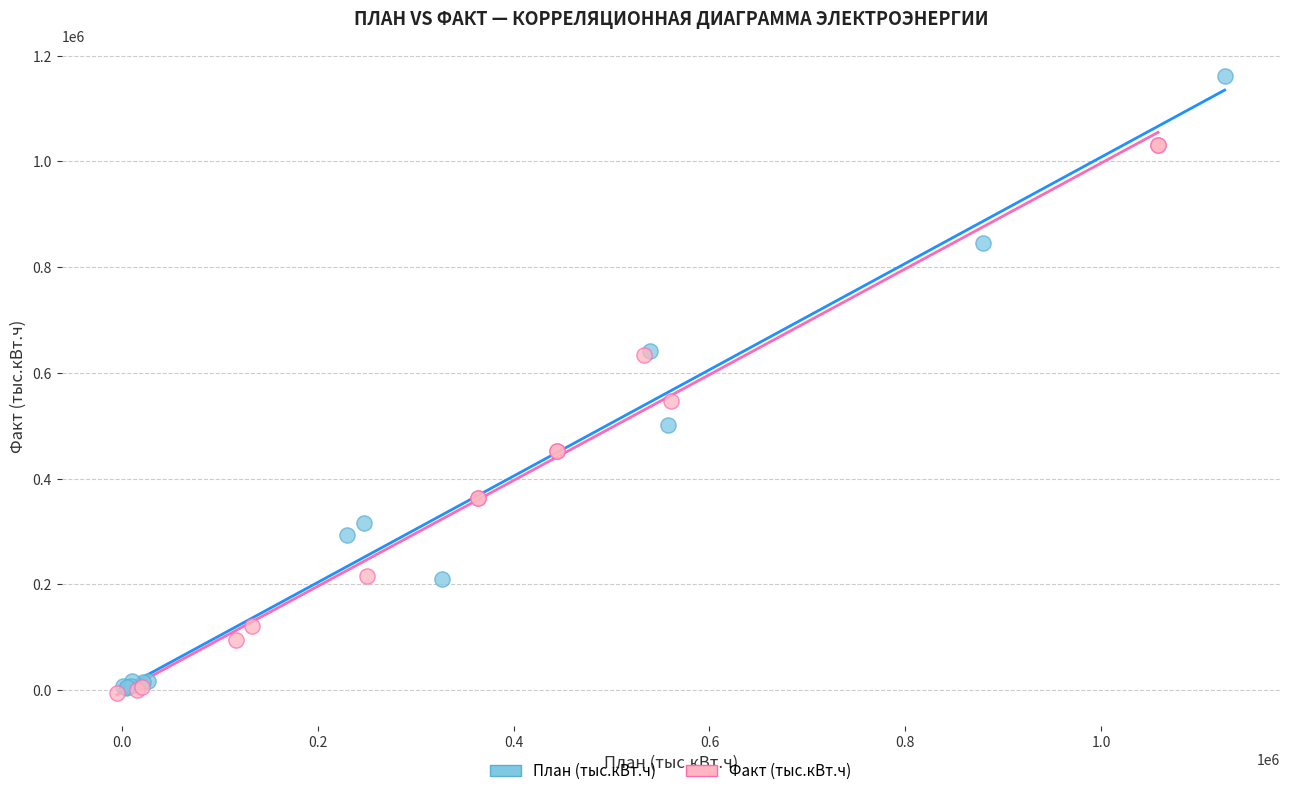

Which series has the largest Y range (max minus min)?

План (тыс.кВт.ч)